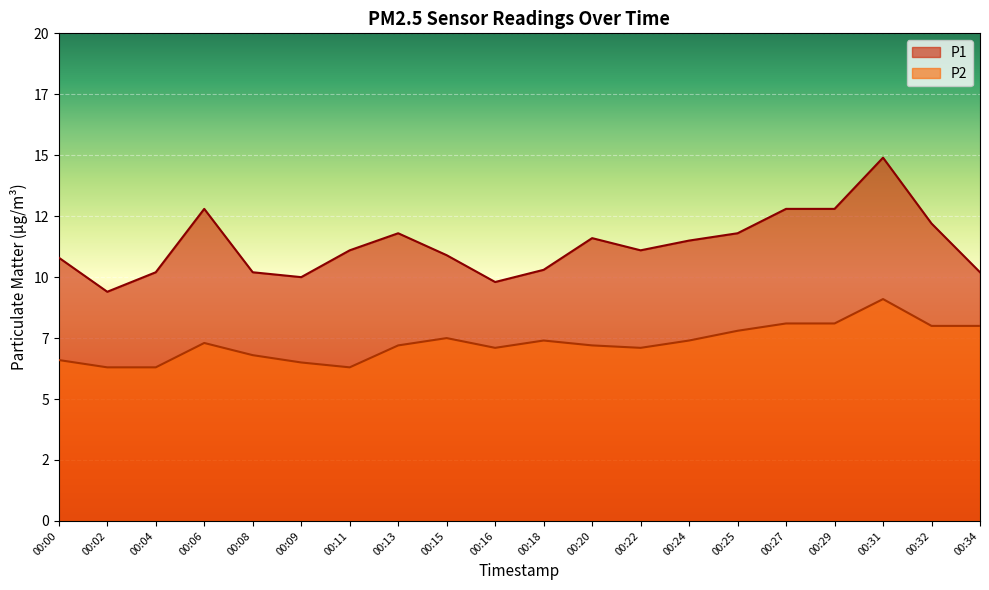

Rank the series by their maximum value, from highest to lowest.

P1, P2